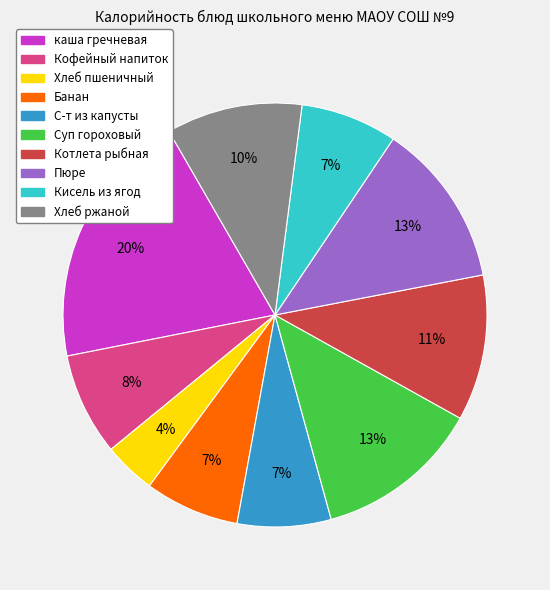

The С-т из капусты slice represents 7% of the pie. True or false?

True